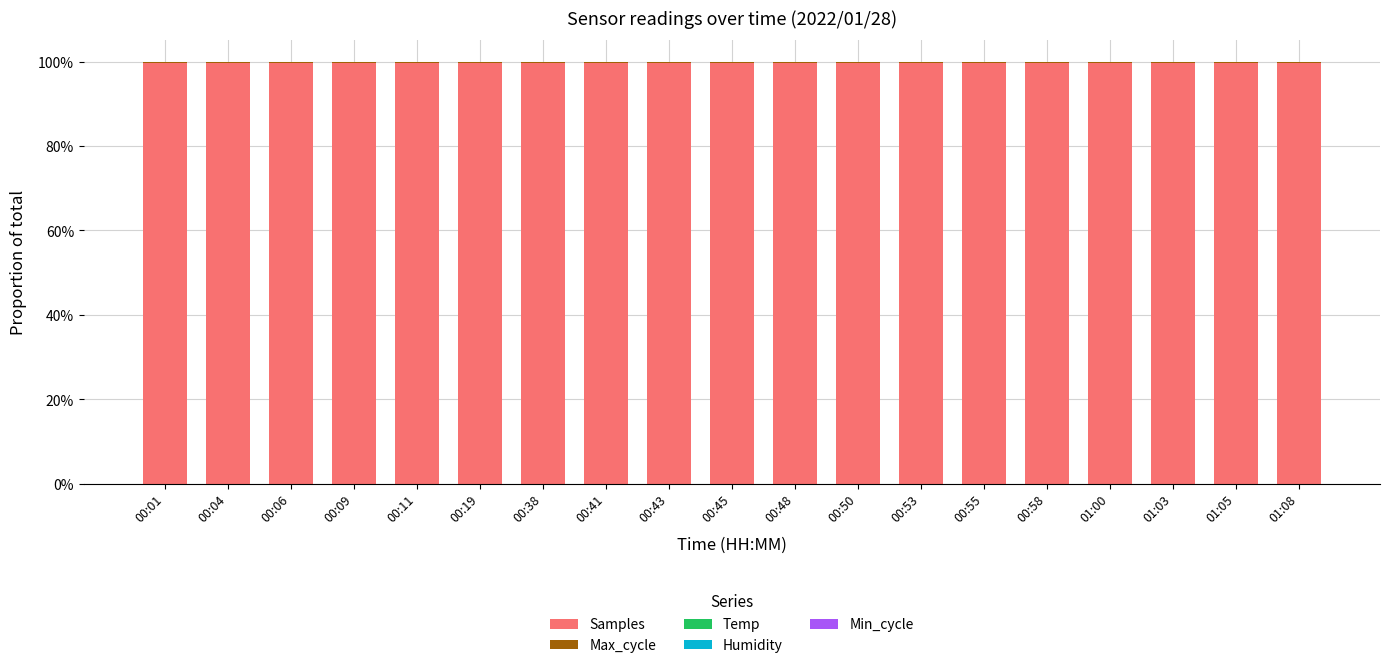

Does the chart contain stacked bars?

Yes